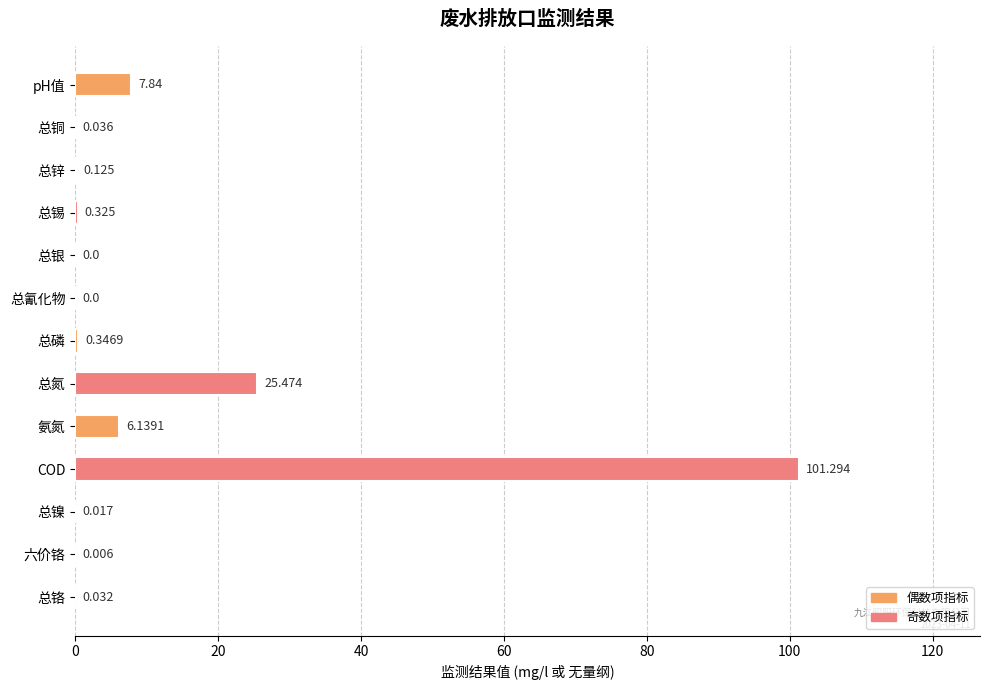

How many series are shown in this chart?

1